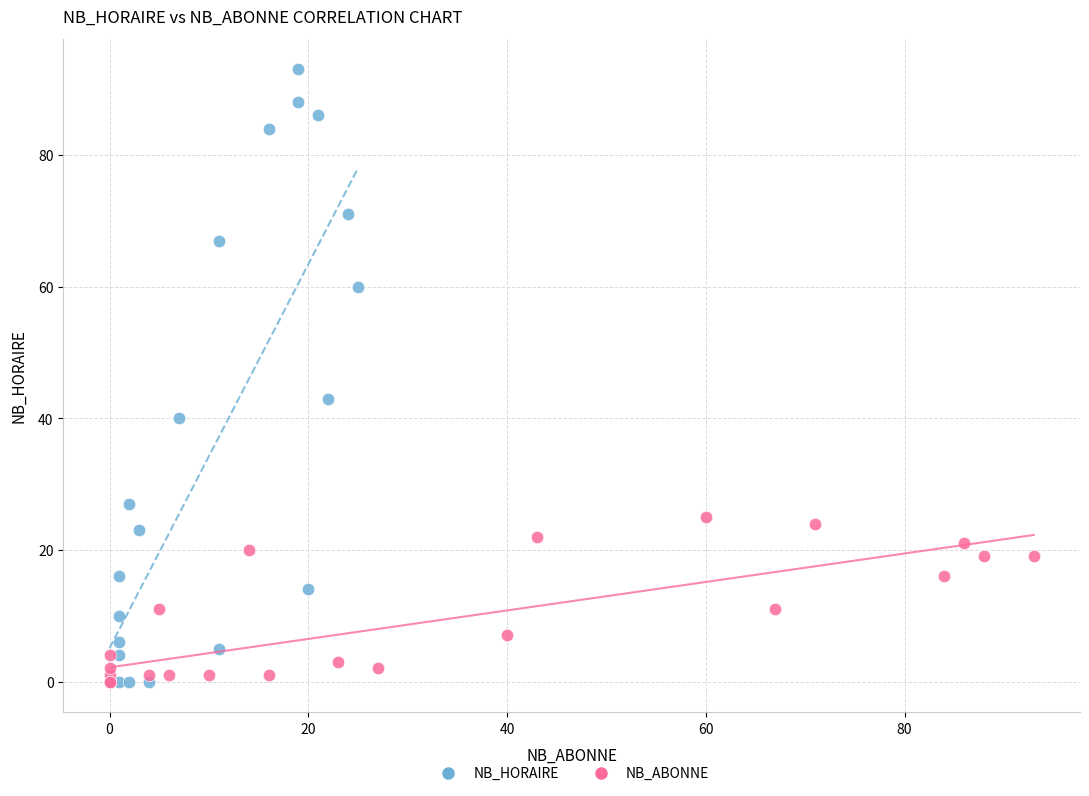

Which series contains the highest Y value?

NB_HORAIRE